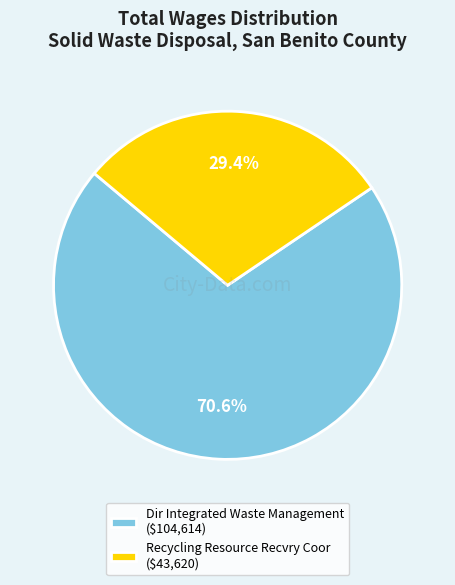

To the nearest percent, what is the combined percentage of Recycling Resource Recvry Coor and Dir Integrated Waste Management?

100%